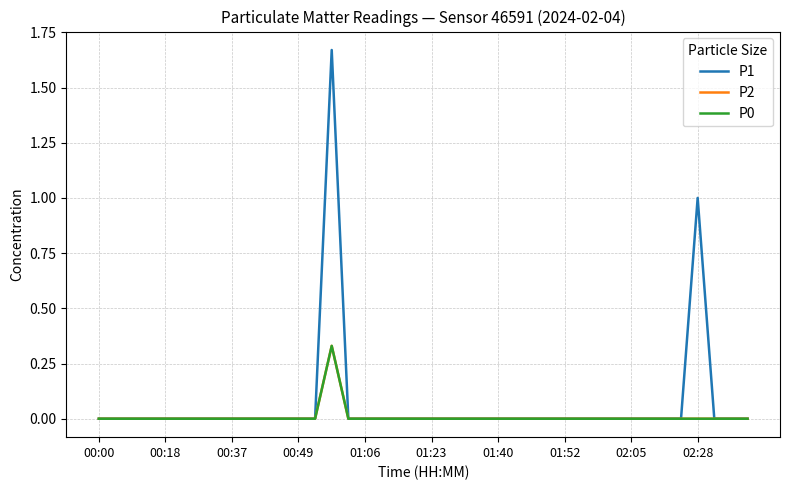

True or false: P1 and P0 cross at least once.

False